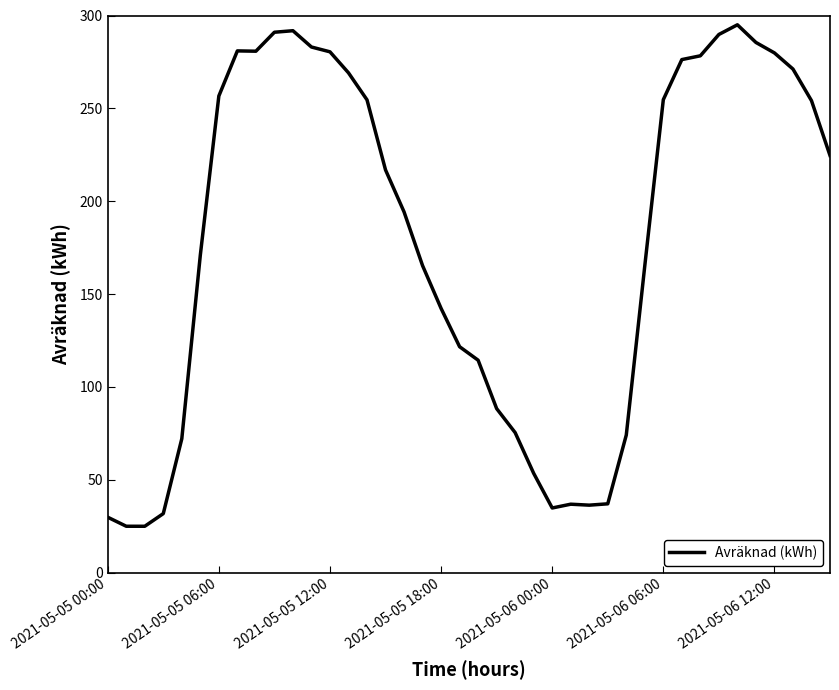

What is the difference between the maximum and minimum values?

270.0